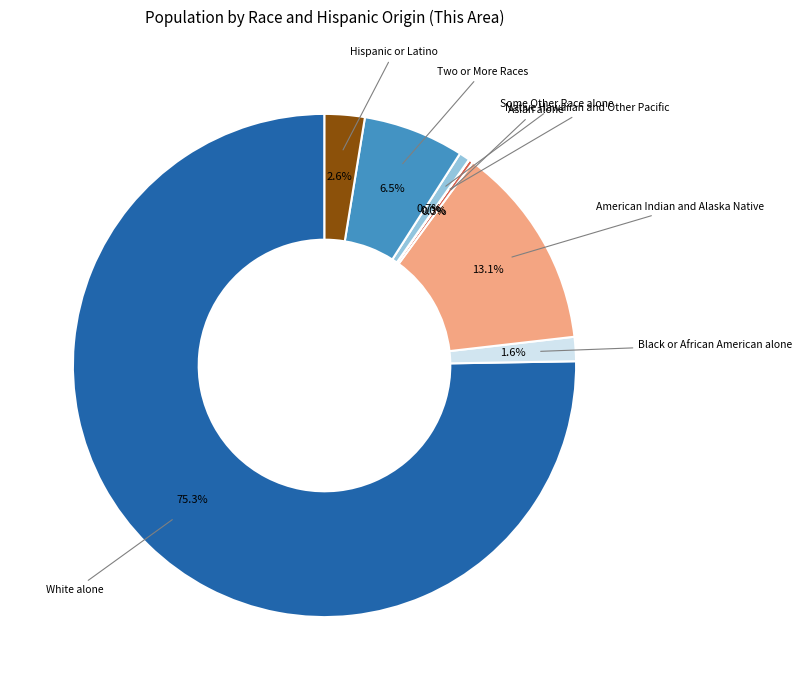

To the nearest percent, what is the average slice percentage?

12%